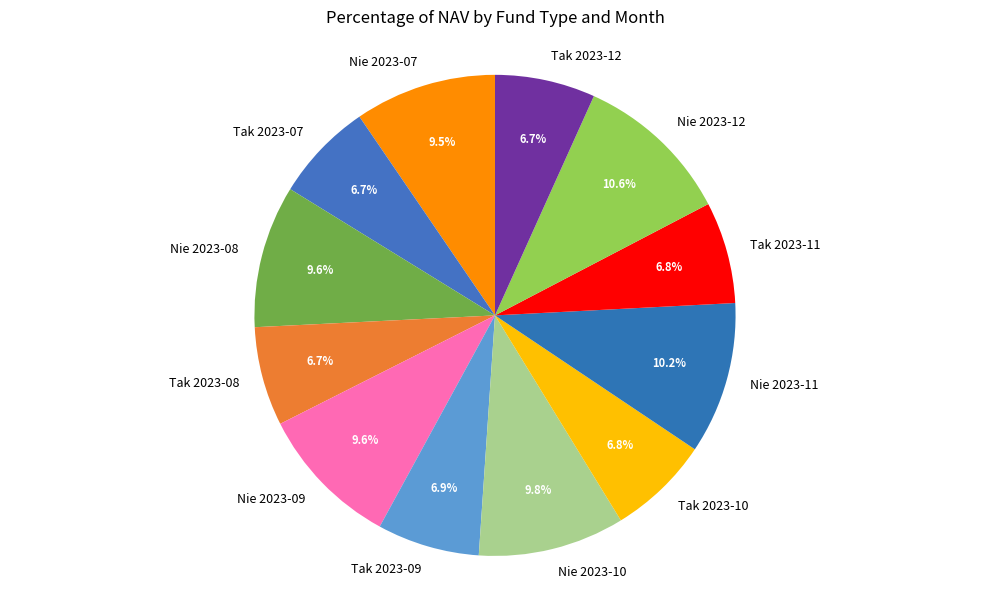

Between Tak 2023-09 and Nie 2023-09, which is larger?

Nie 2023-09